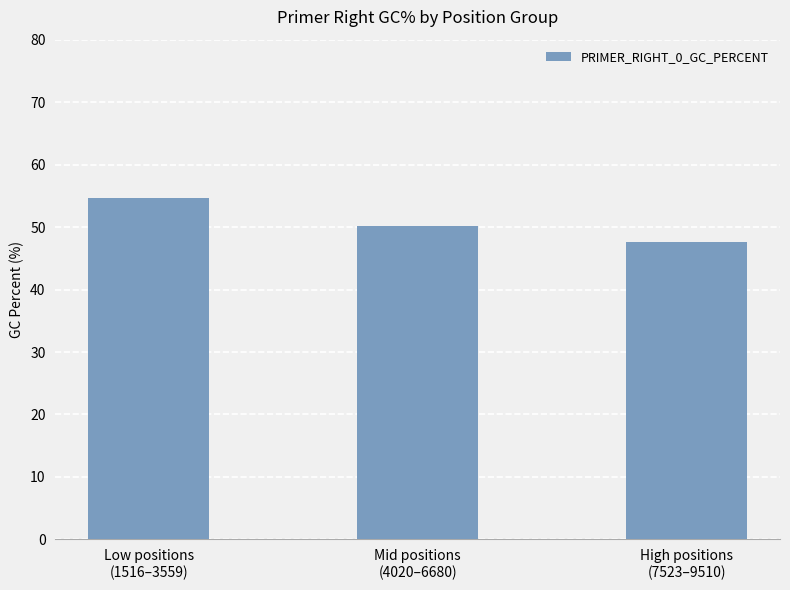

The value at Mid positions
(4020–6680) is 66.4. True or false?

False